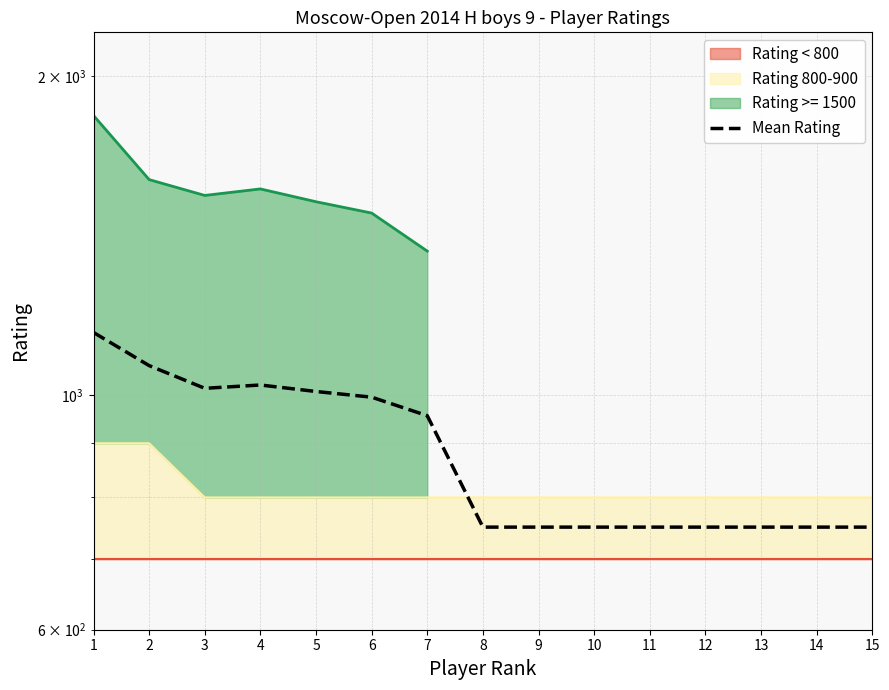

Reading right to left, transcribe all the data shown in this chart.

15=750.0	14=750.0	13=750.0	12=750.0	11=750.0	10=750.0	9=750.0	8=750.0	7=955.7	6=995.0	5=1007.3	4=1021.7	3=1014.3	2=1065.7	1=1145.3